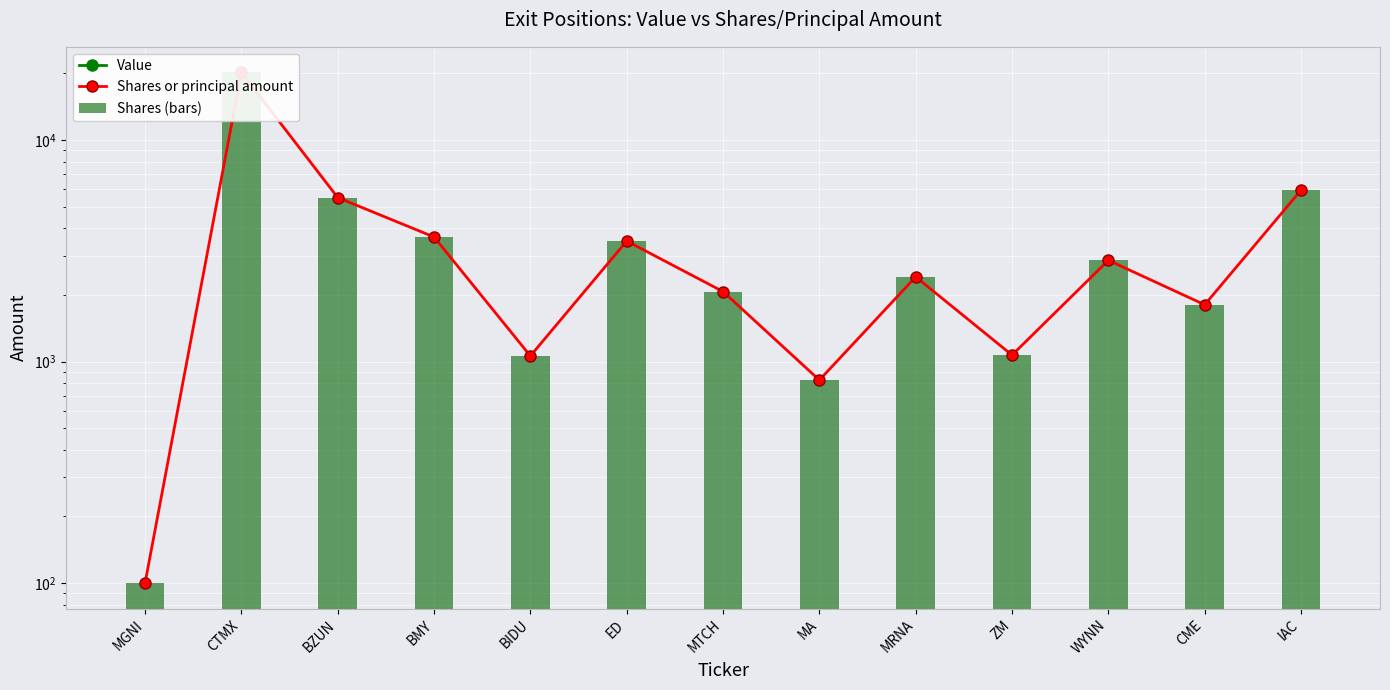

Which category has the highest value across all series?

CTMX